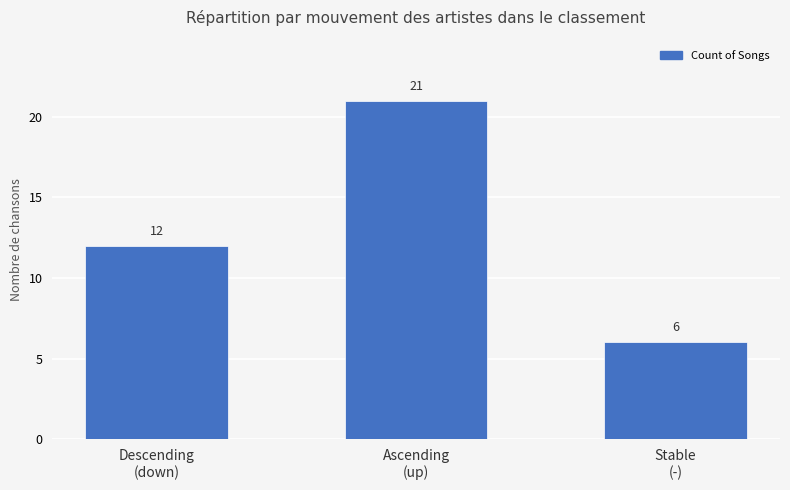

The value at Descending
(down) is 12. True or false?

True